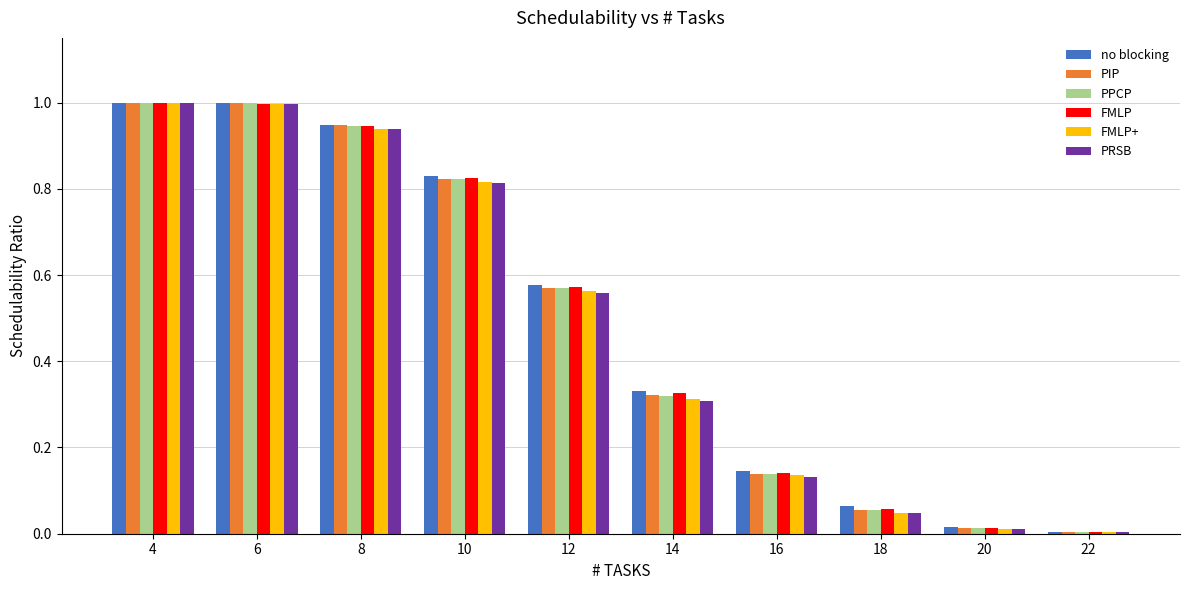

What is the total value across all series at 14?

1.9